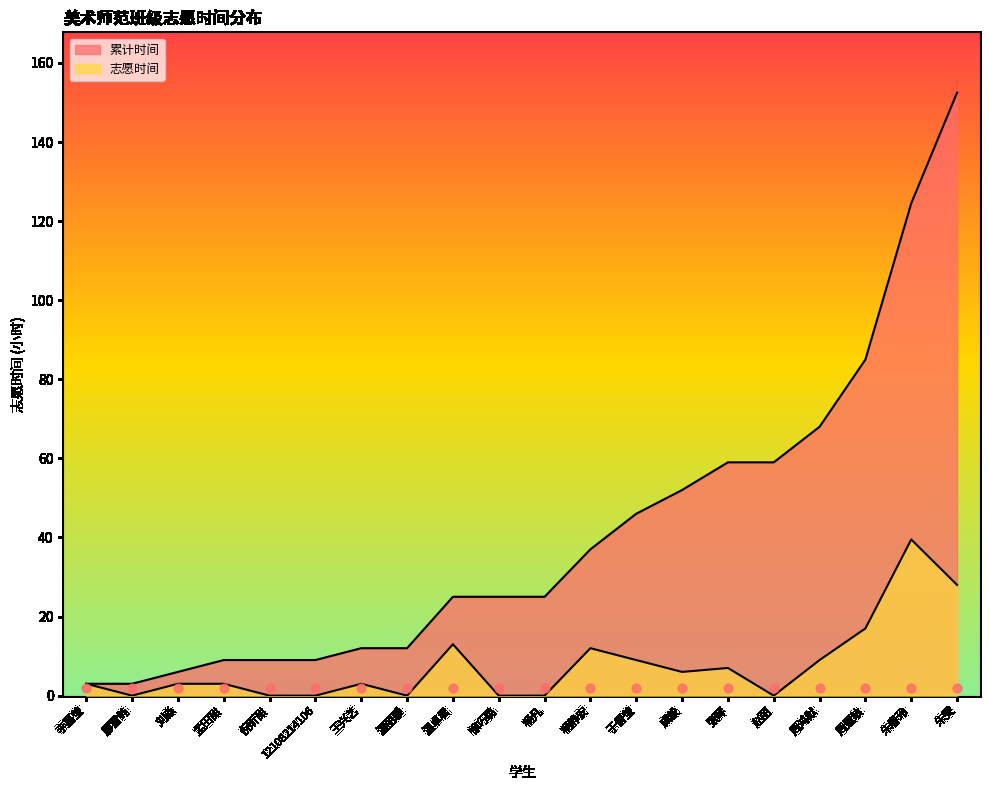

Which series contains the lowest Y value?

志愿时间